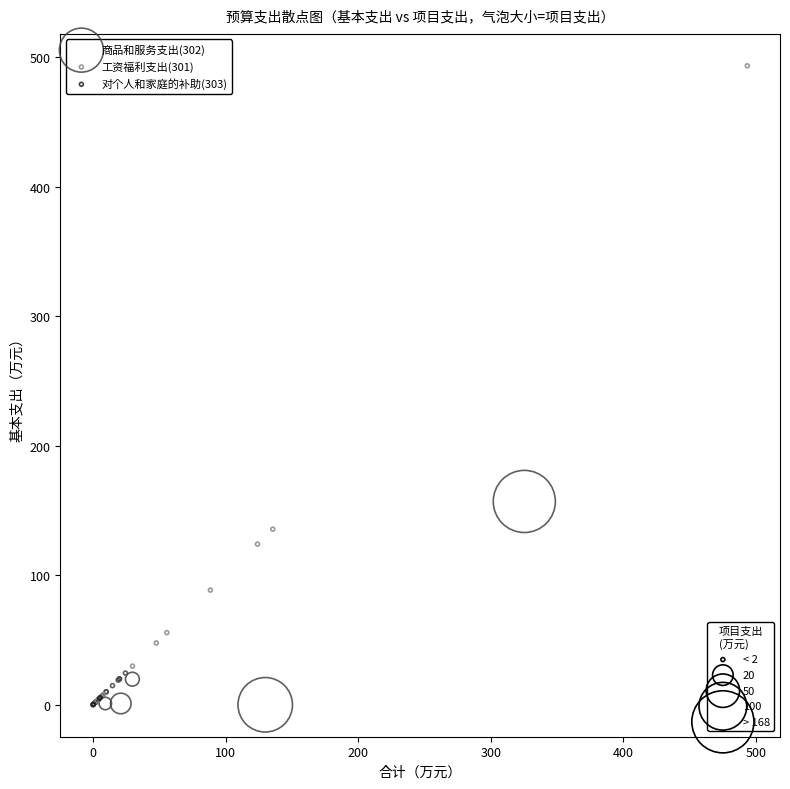

Which series has the widest spread of Y values?

工资福利支出(301)